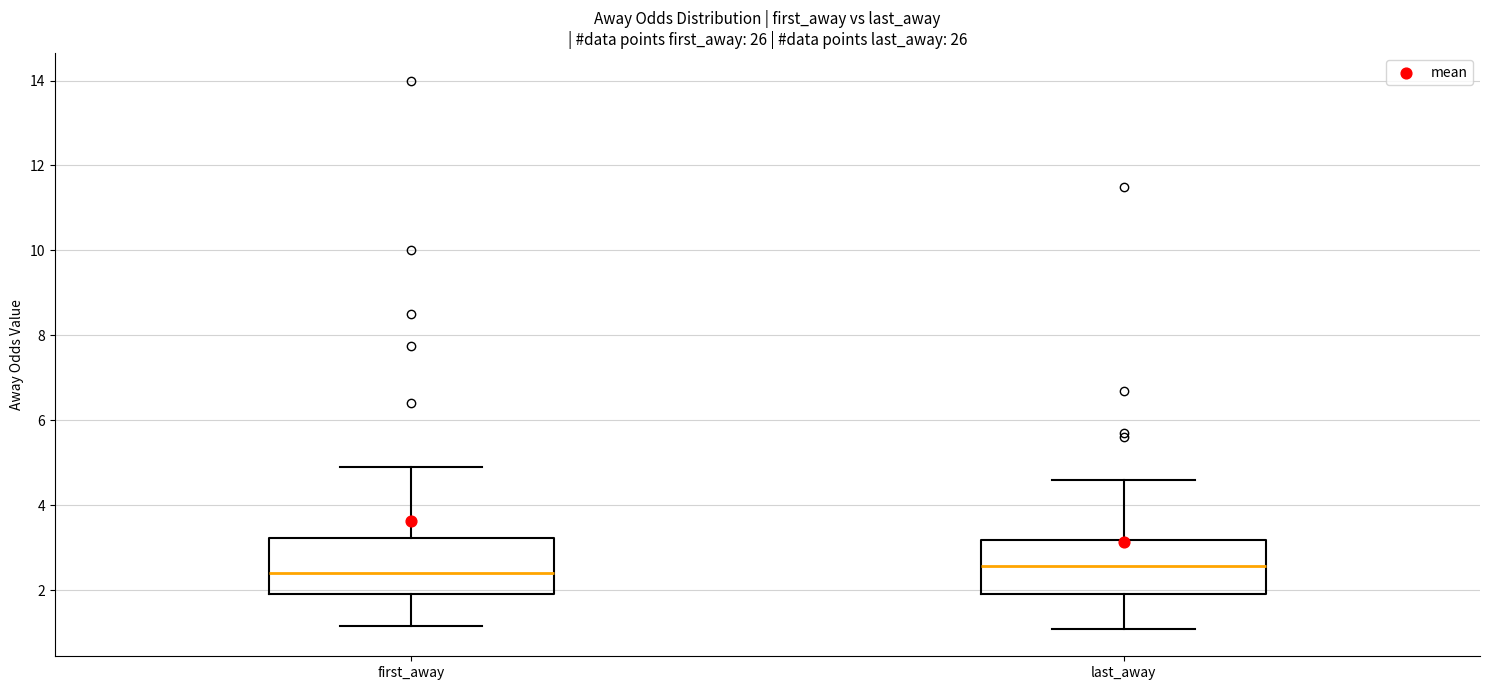

Reading left to right, read every box against the y-axis: the position of its median line, the range the box covers, and the ends of its whiskers. The values are not printed on the chart, so give them approximately, as read against the axis.

first_away: median 2.4, box 2.0 to 3.2, whiskers 1.2 to 5.0
last_away: median 2.6, box 2.0 to 3.2, whiskers 1.0 to 4.6